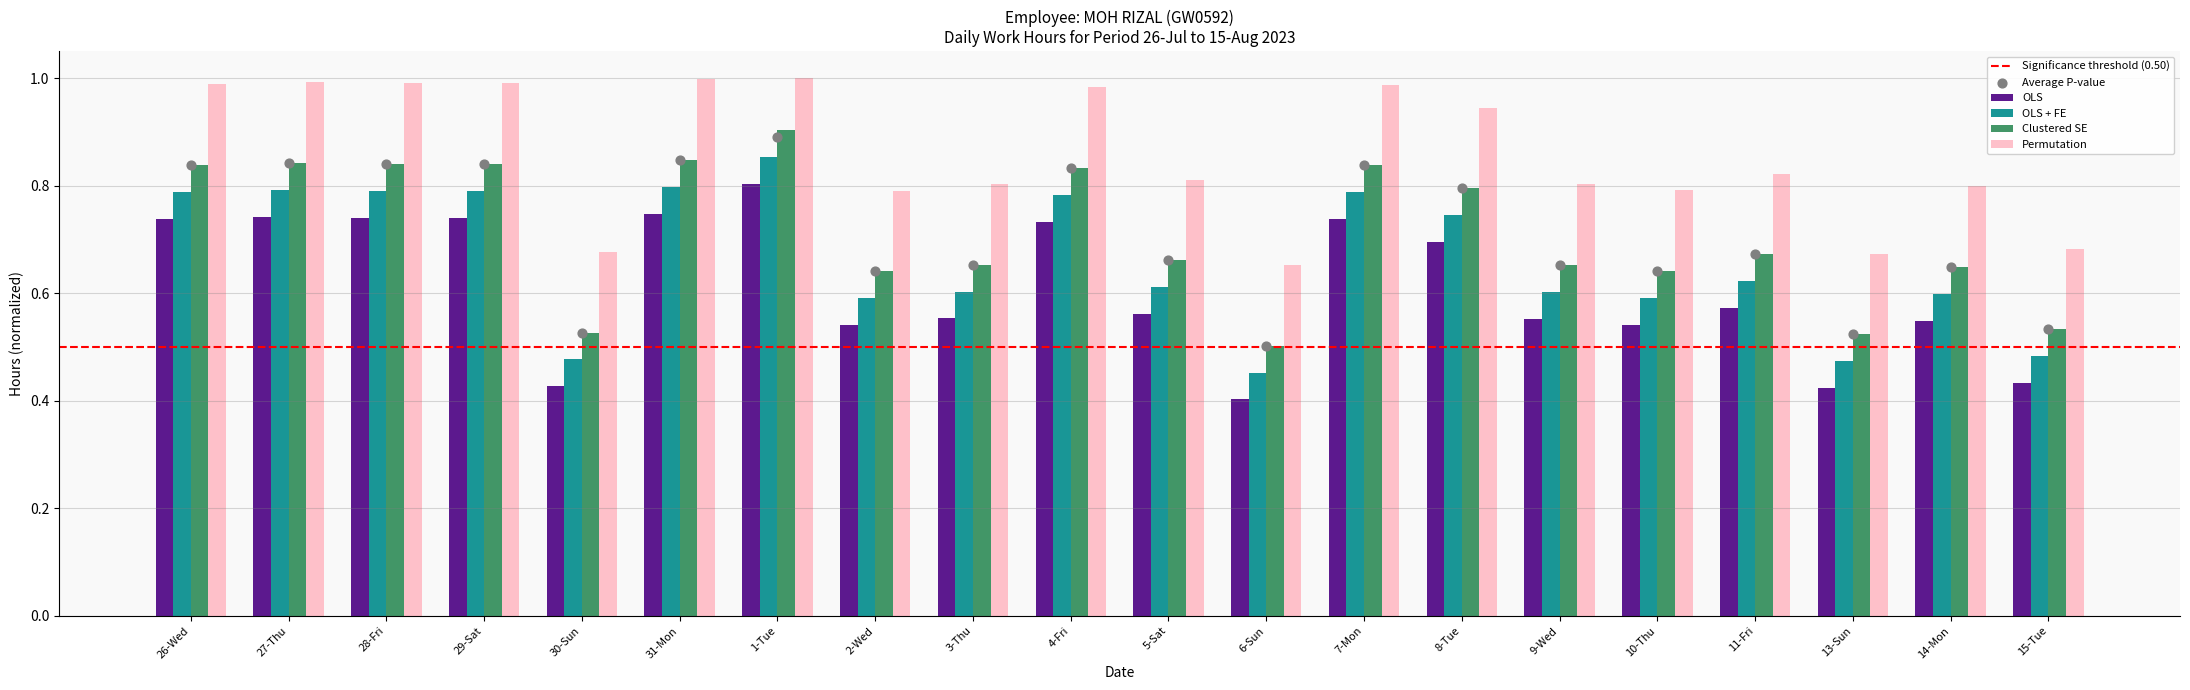

At which category is the sum across all series the highest?

1-Tue